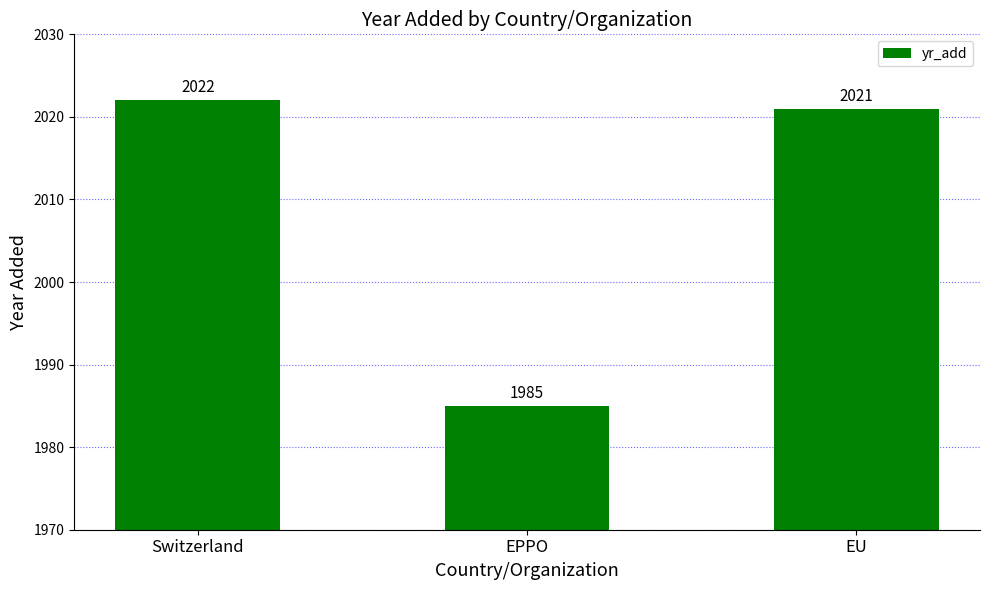

How many bars are there in total?

3